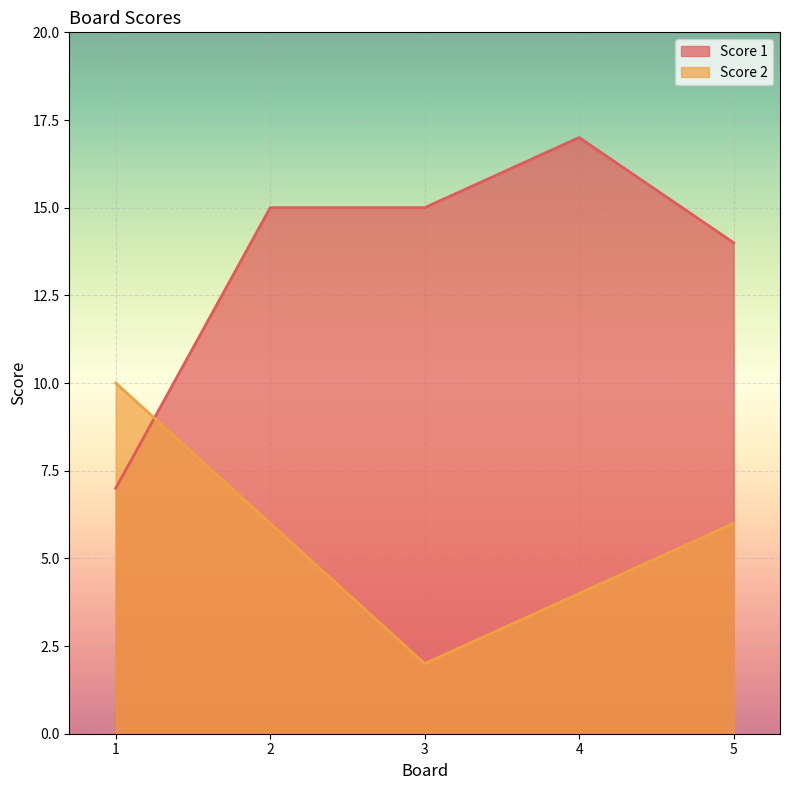

Count the number of categories in the chart.

5